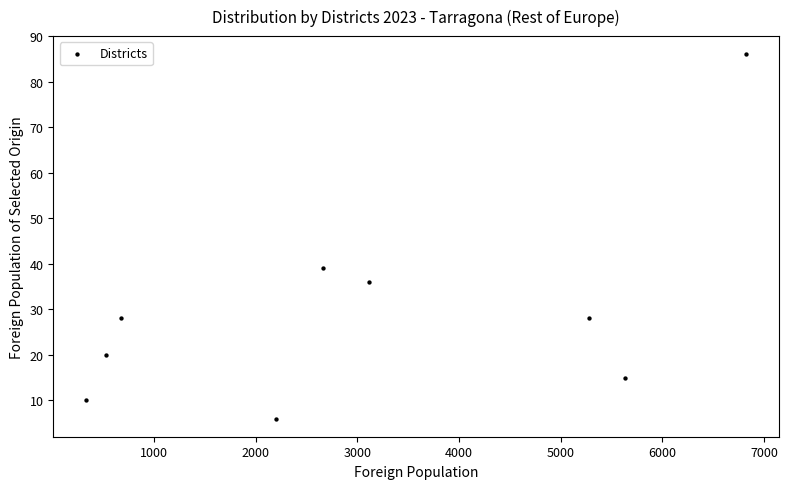

What is the average Y value?

30